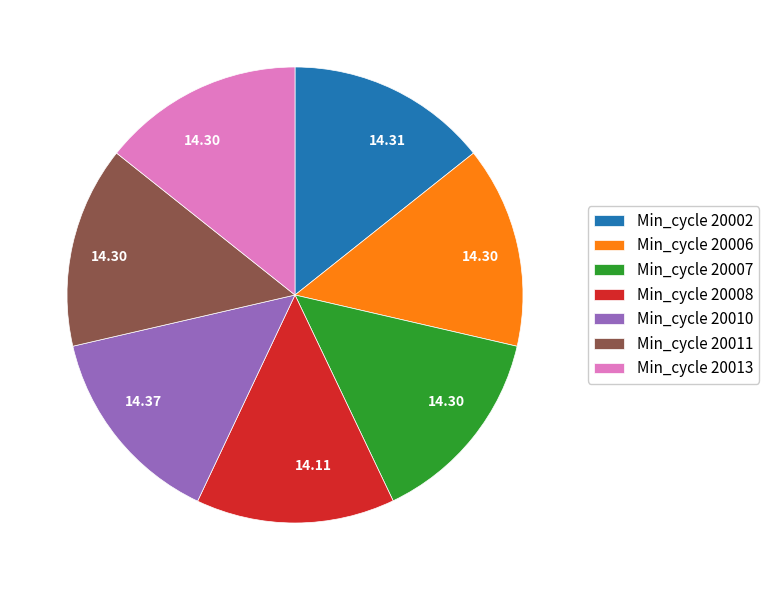

What is the ratio of the value at Min_cycle 20011 to the value at Min_cycle 20006?

1.0